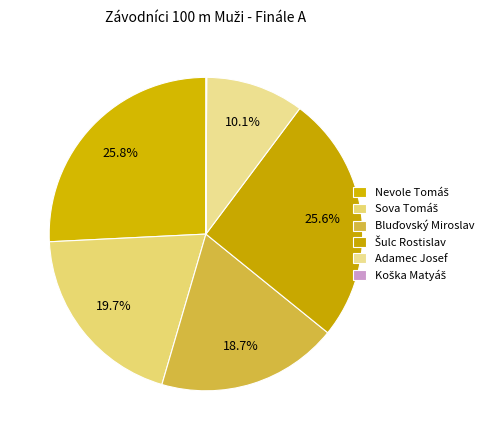

To the nearest percent, what percentage of the pie is Šulc Rostislav?

26%